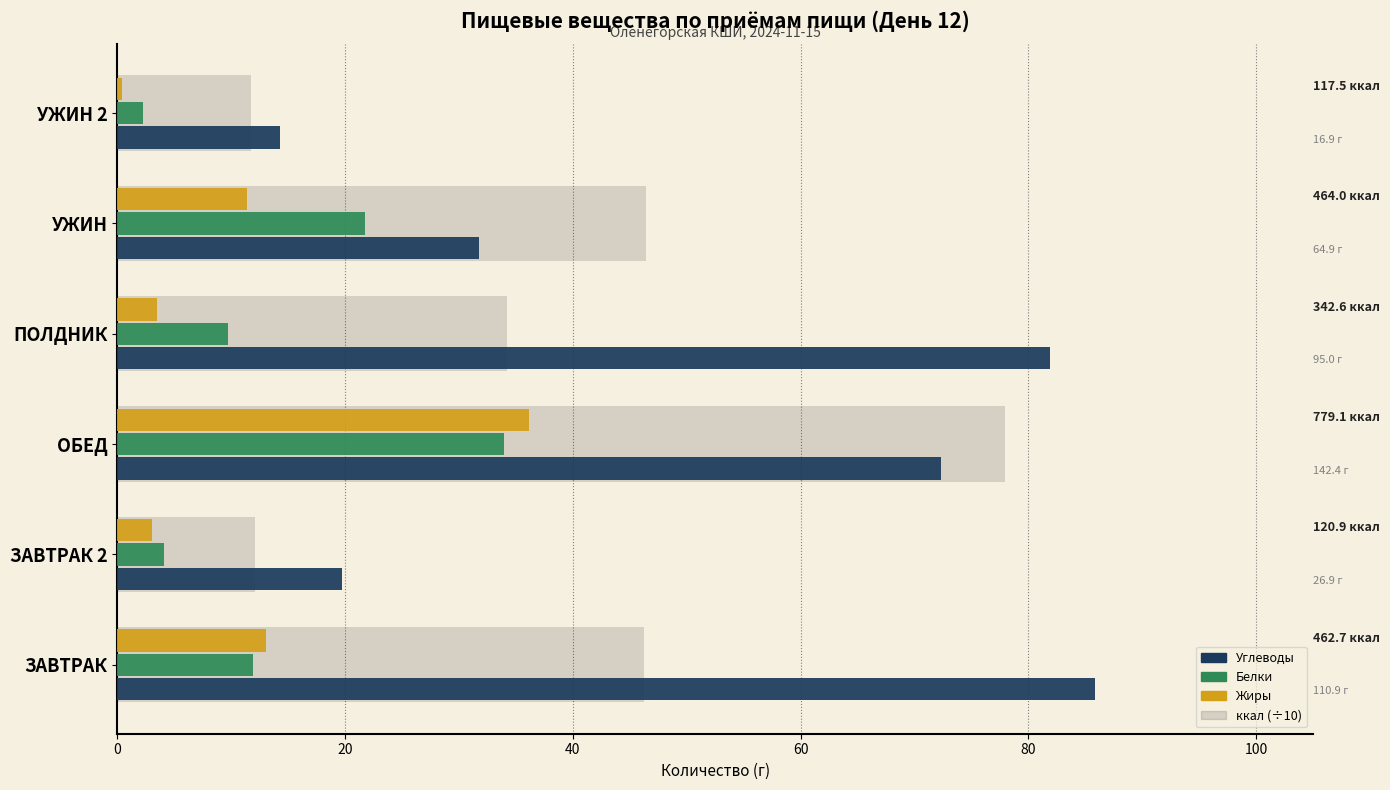

How many series are shown in this chart?

4